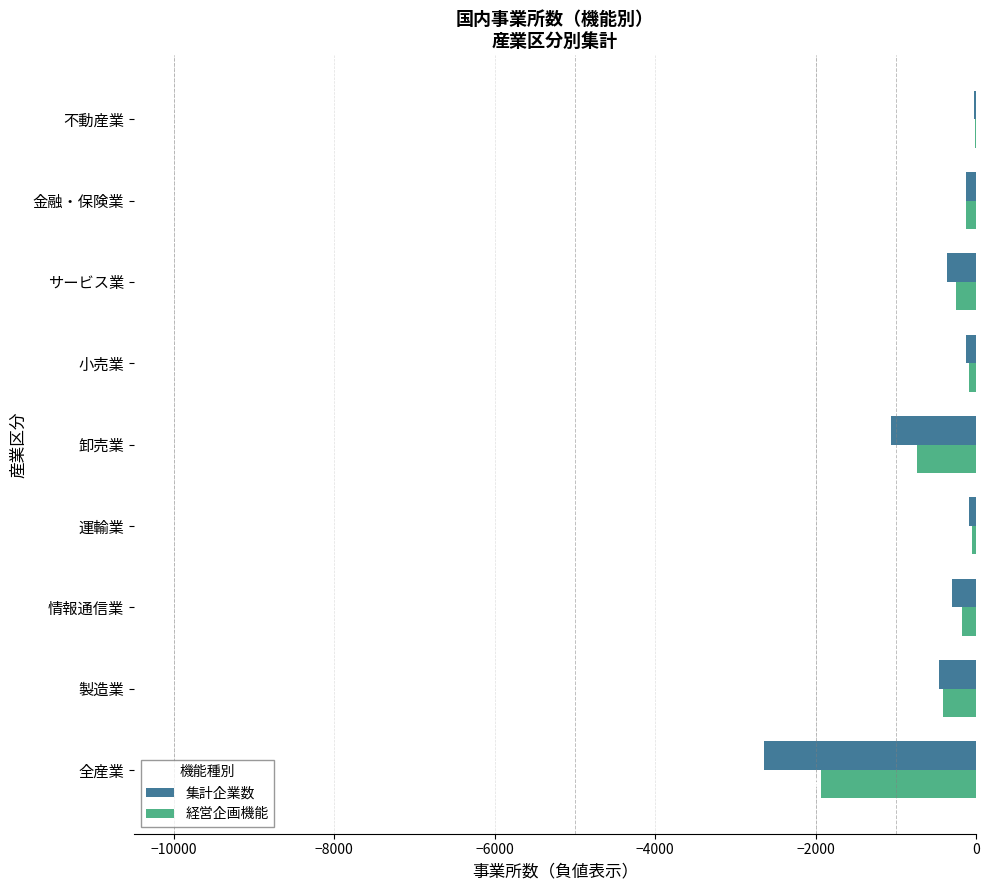

The value of 集計企業数 at 全産業 is -3490. True or false?

False